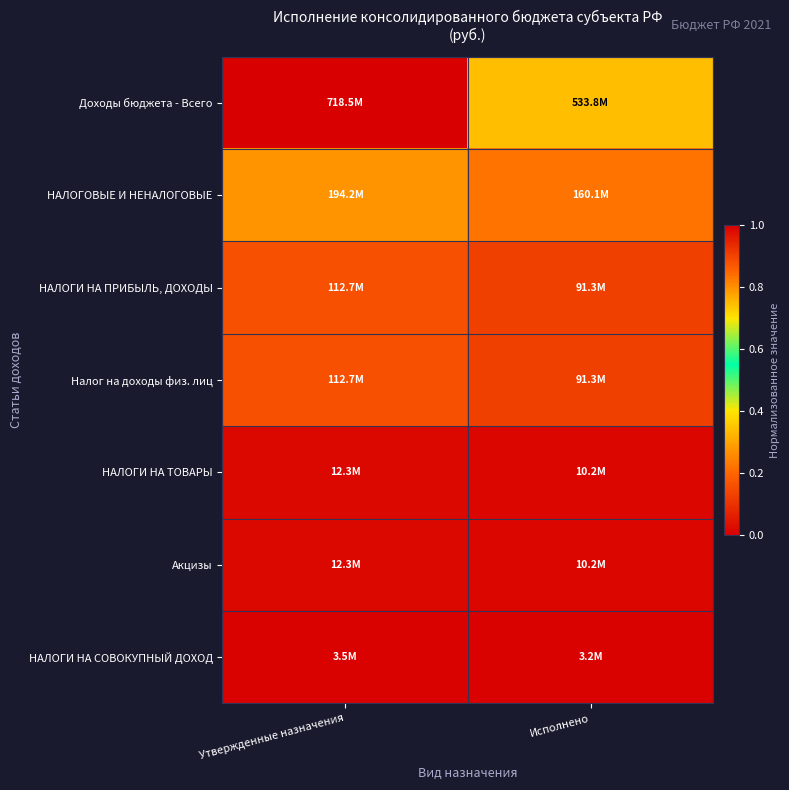

Count the number of data series in this chart.

7